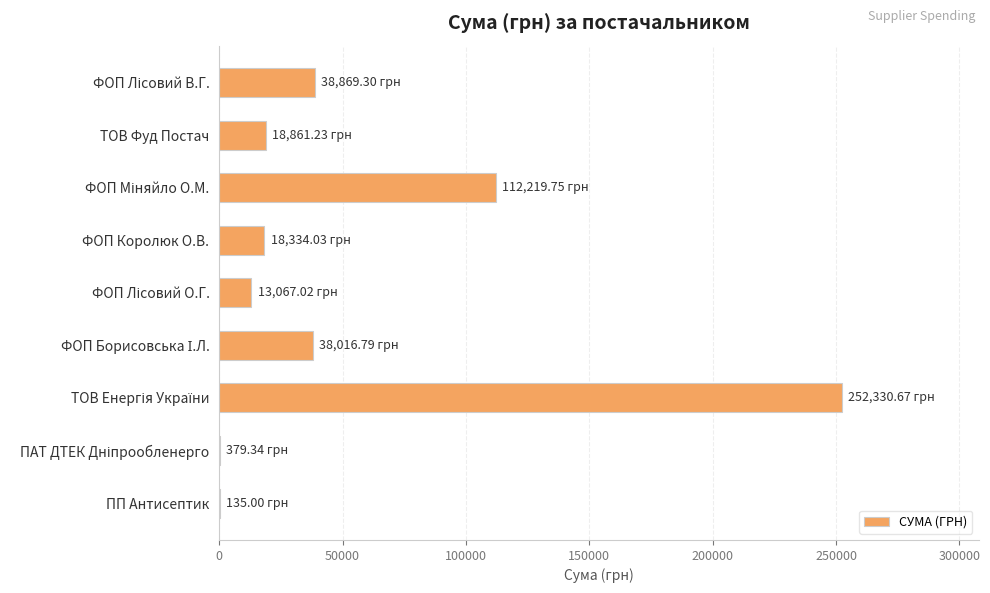

How many categories are shown in the chart?

9